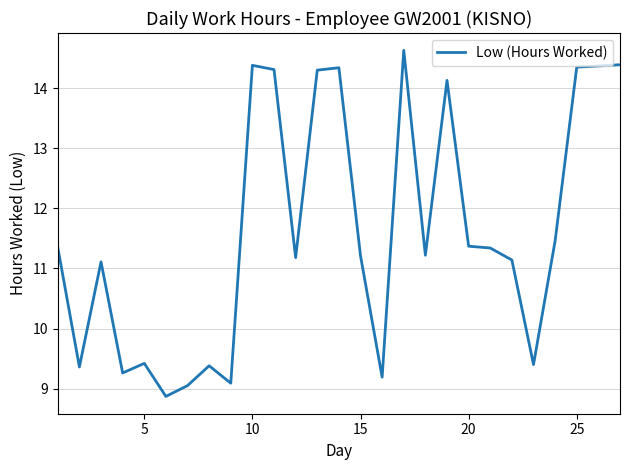

What is the minimum value shown in the chart?

8.9